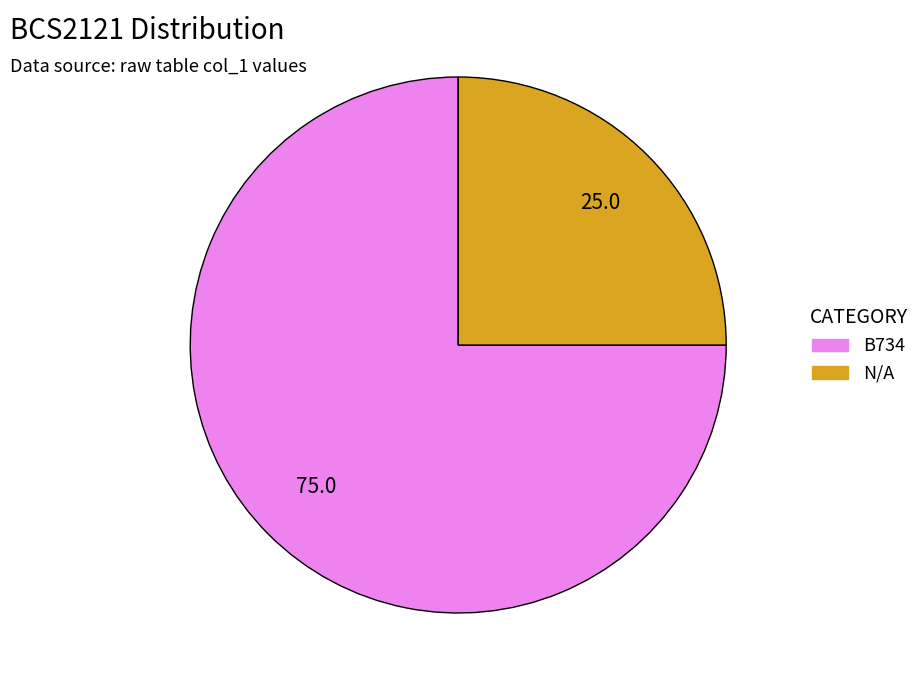

Rank the categories by value from highest to lowest.

B734, N/A